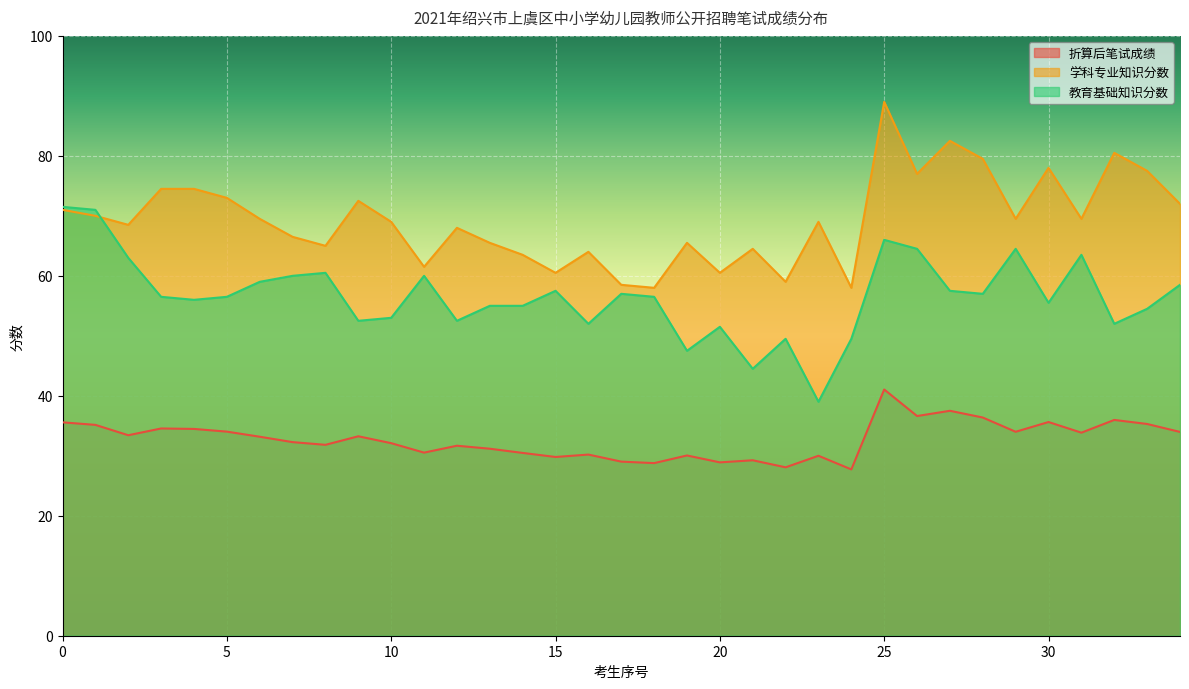

Read the 折算后笔试成绩 value at 9.

33.2